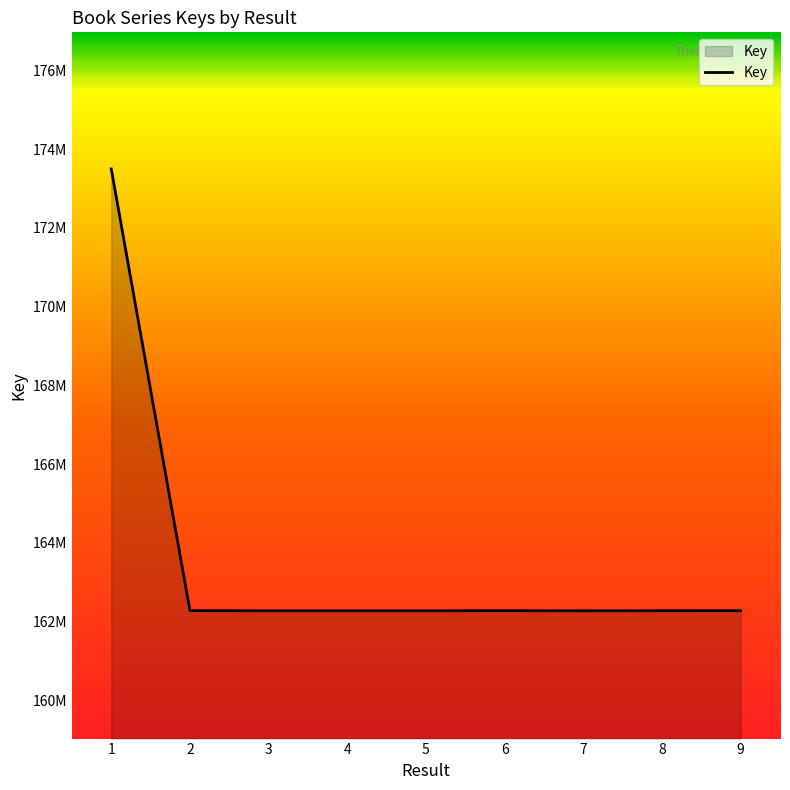

What is the difference between the maximum and second lowest values?

11221339